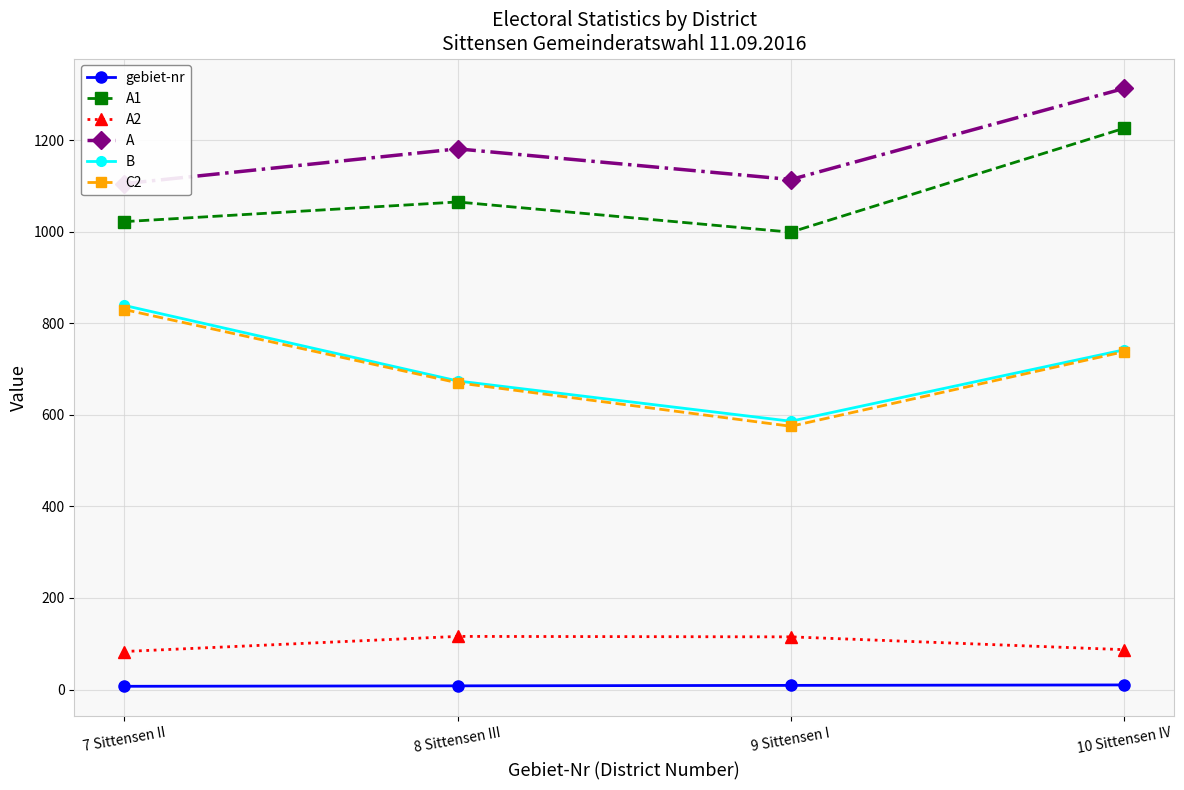

Between 7 Sittensen II and 9 Sittensen I, which series saw the biggest shift?

C2